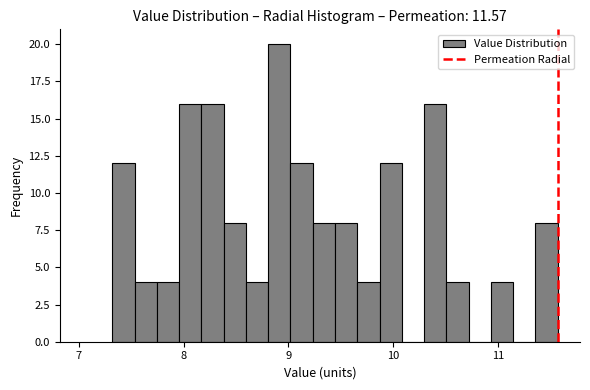

Around what value on the x-axis is the tallest bar? Give the approximate position of its centre, as read against the axis.

8.9